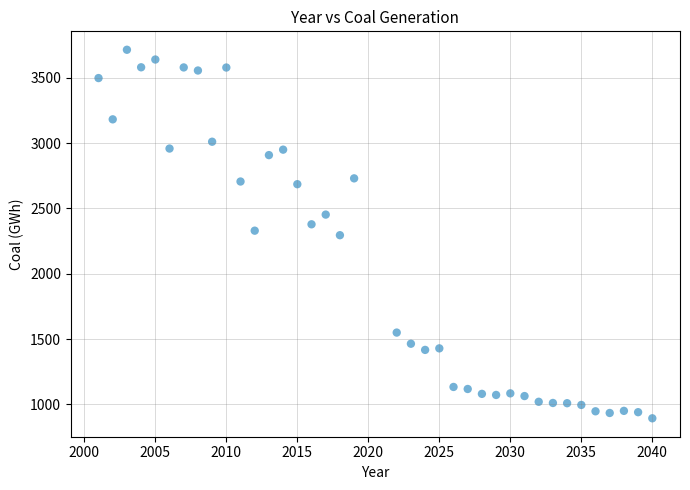

What is the range of Y values (max minus min)?

2820.2